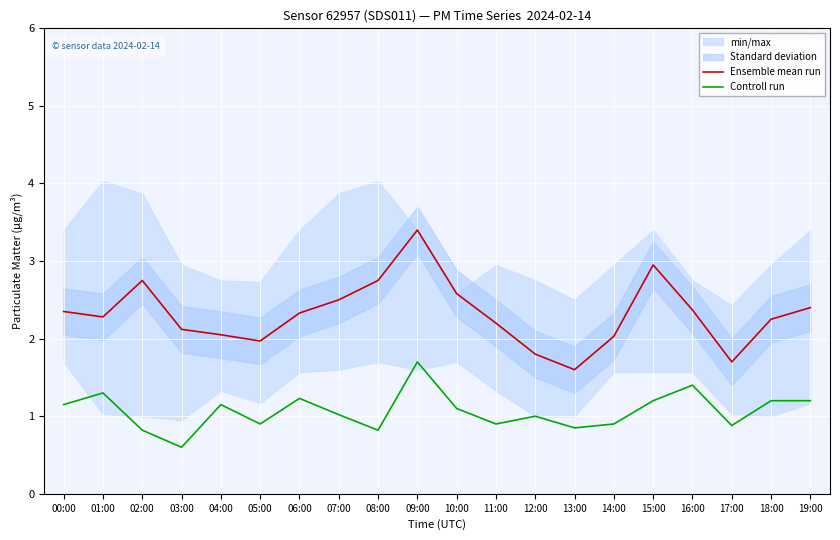

Between 05:00 and 03:00, which is larger?

03:00